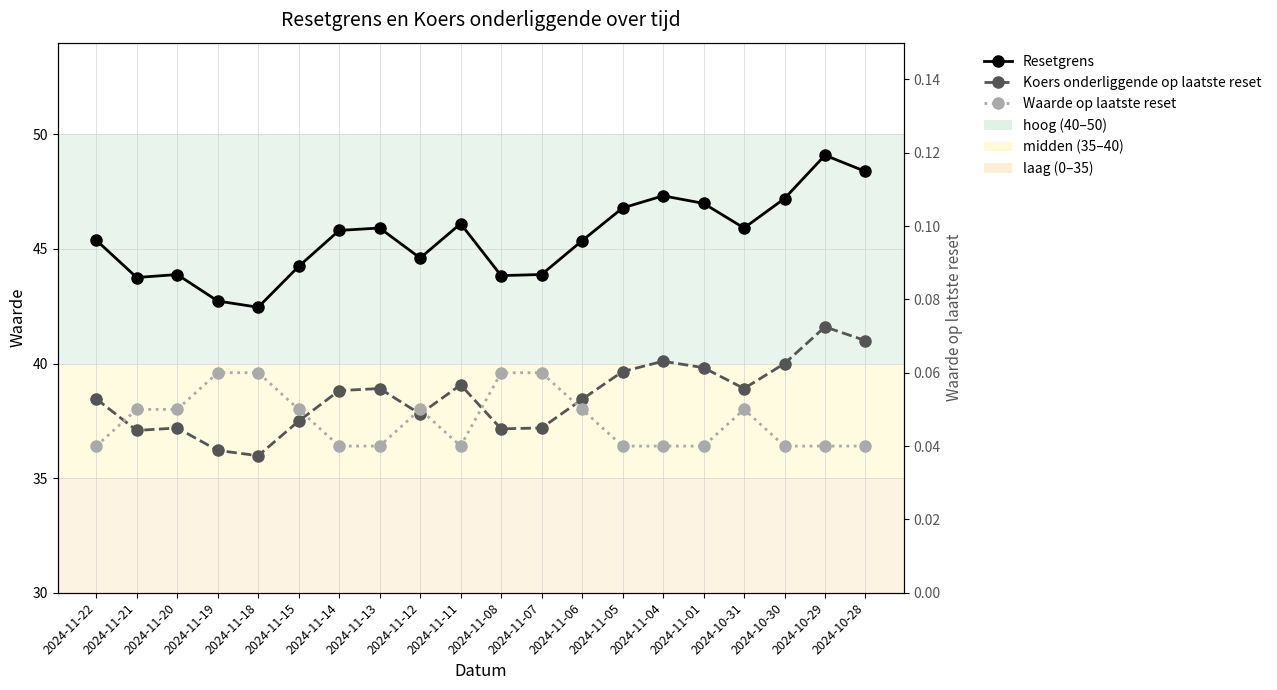

How many lines are shown in the chart?

3